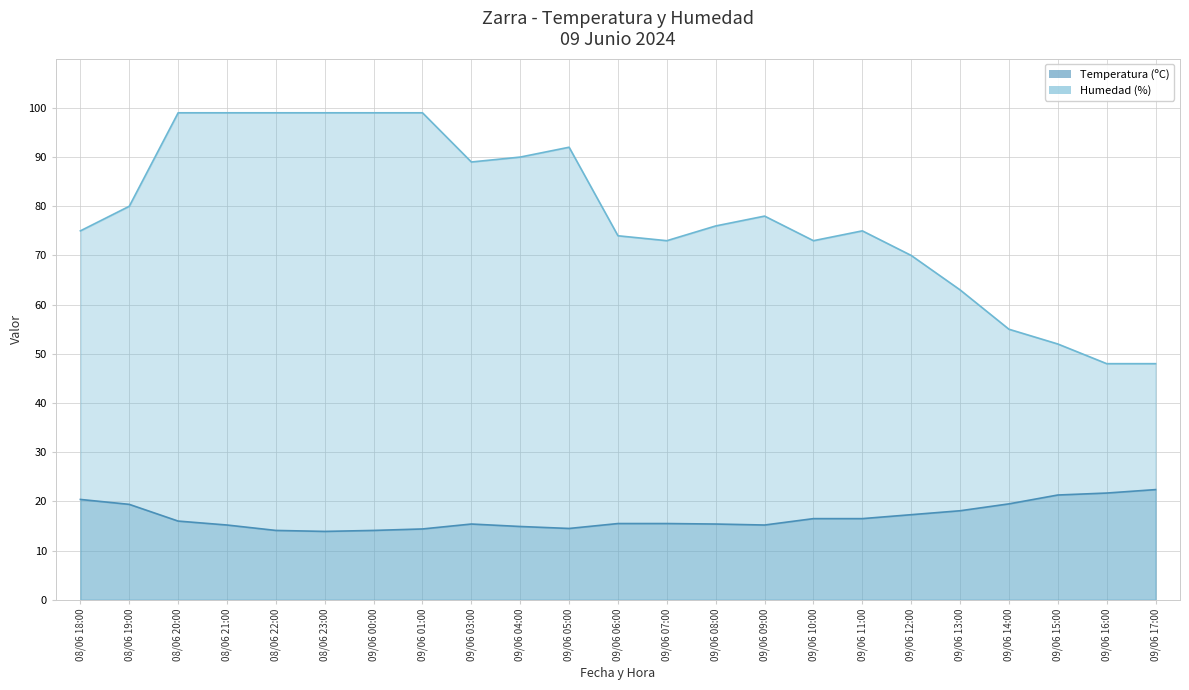

Reading left to right, what are all the values shown in this chart?

Temperatura (ºC): 08/06 18:00=20.4	08/06 19:00=19.4	08/06 20:00=16.0	08/06 21:00=15.2	08/06 22:00=14.1	08/06 23:00=13.9	09/06 00:00=14.1	09/06 01:00=14.4	09/06 03:00=15.4	09/06 04:00=14.9	09/06 05:00=14.5	09/06 06:00=15.5	09/06 07:00=15.5	09/06 08:00=15.4	09/06 09:00=15.2	09/06 10:00=16.5	09/06 11:00=16.5	09/06 12:00=17.3	09/06 13:00=18.1	09/06 14:00=19.5	09/06 15:00=21.3	09/06 16:00=21.7	09/06 17:00=22.4
Humedad (%): 08/06 18:00=75.0	08/06 19:00=80.0	08/06 20:00=99.0	08/06 21:00=99.0	08/06 22:00=99.0	08/06 23:00=99.0	09/06 00:00=99.0	09/06 01:00=99.0	09/06 03:00=89.0	09/06 04:00=90.0	09/06 05:00=92.0	09/06 06:00=74.0	09/06 07:00=73.0	09/06 08:00=76.0	09/06 09:00=78.0	09/06 10:00=73.0	09/06 11:00=75.0	09/06 12:00=70.0	09/06 13:00=63.0	09/06 14:00=55.0	09/06 15:00=52.0	09/06 16:00=48.0	09/06 17:00=48.0